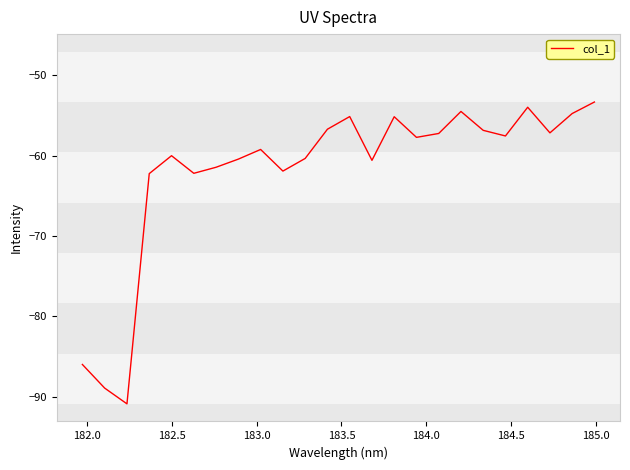

What is the difference between the maximum and minimum values?

37.6